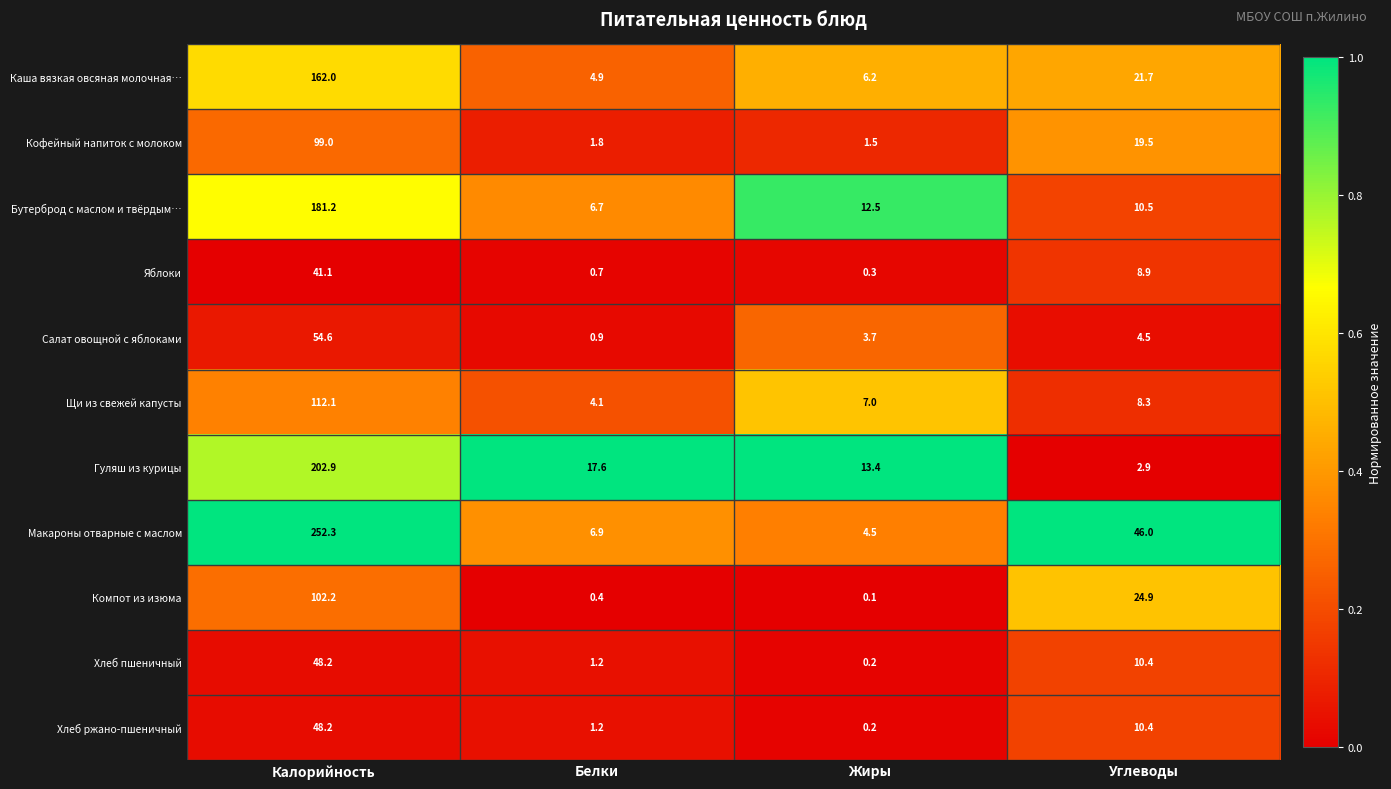

Which series has the largest range (max minus min)?

Макароны отварные с маслом